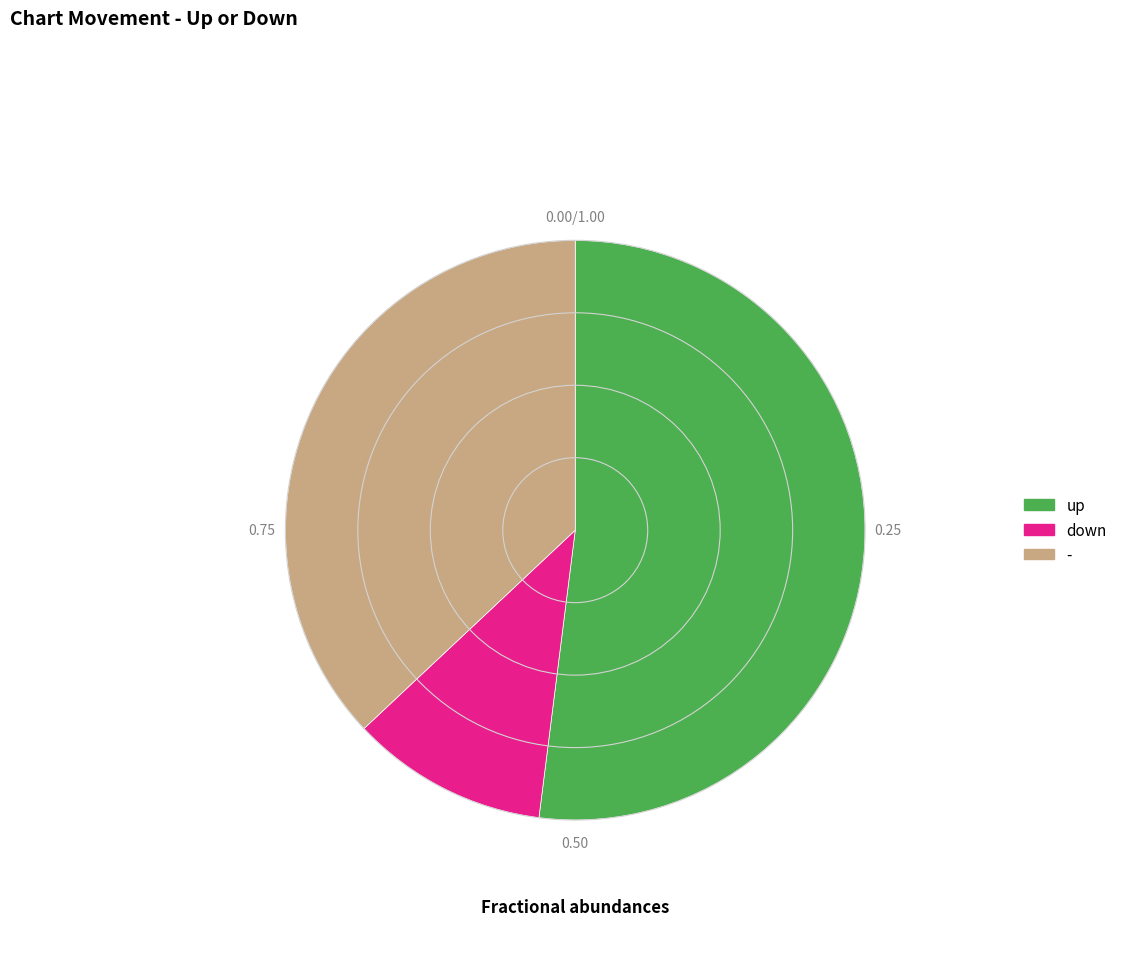

Is there any slice that represents more than half of the pie?

Yes